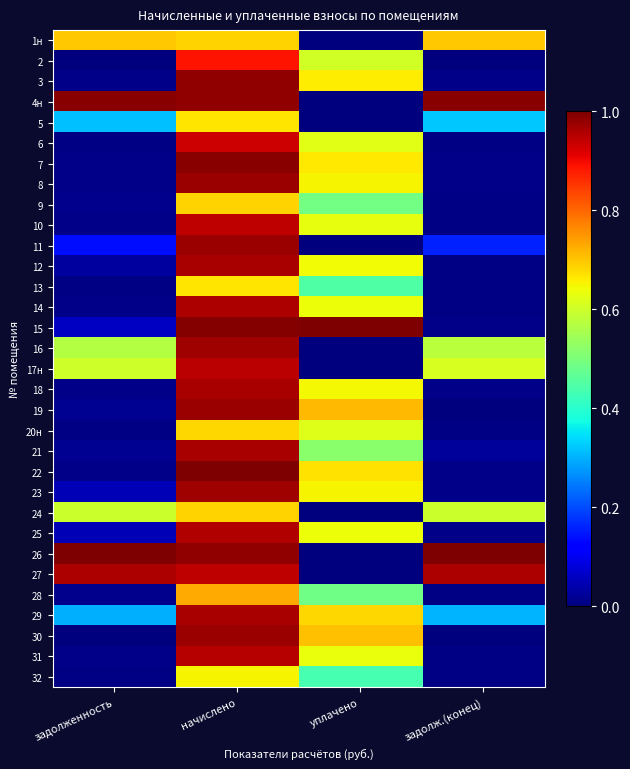

Reading left to right, what are all the values shown in this chart?

1н: задолженность=0.7	начислено=0.7	уплачено=0.0	задолж.(конец)=0.7
2: задолженность=0.0	начислено=0.9	уплачено=0.6	задолж.(конец)=0.0
3: задолженность=0.0	начислено=1.0	уплачено=0.7	задолж.(конец)=0.0
4н: задолженность=1.0	начислено=1.0	уплачено=0.0	задолж.(конец)=1.0
5: задолженность=0.3	начислено=0.7	уплачено=0.0	задолж.(конец)=0.3
6: задолженность=0.0	начислено=0.9	уплачено=0.6	задолж.(конец)=0.0
7: задолженность=0.0	начислено=1.0	уплачено=0.7	задолж.(конец)=0.0
8: задолженность=0.0	начислено=1.0	уплачено=0.7	задолж.(конец)=0.0
9: задолженность=0.0	начислено=0.7	уплачено=0.5	задолж.(конец)=0.0
10: задолженность=0.0	начислено=0.9	уплачено=0.6	задолж.(конец)=0.0
11: задолженность=0.1	начислено=1.0	уплачено=0.0	задолж.(конец)=0.2
12: задолженность=0.0	начислено=1.0	уплачено=0.6	задолж.(конец)=0.0
13: задолженность=0.0	начислено=0.7	уплачено=0.4	задолж.(конец)=0.0
14: задолженность=0.0	начислено=1.0	уплачено=0.6	задолж.(конец)=0.0
15: задолженность=0.1	начислено=1.0	уплачено=1.0	задолж.(конец)=0.0
16: задолженность=0.6	начислено=1.0	уплачено=0.0	задолж.(конец)=0.6
17н: задолженность=0.6	начислено=0.9	уплачено=0.0	задолж.(конец)=0.6
18: задолженность=0.0	начислено=1.0	уплачено=0.6	задолж.(конец)=0.0
19: задолженность=0.0	начислено=1.0	уплачено=0.7	задолж.(конец)=0.0
20н: задолженность=0.0	начислено=0.7	уплачено=0.6	задолж.(конец)=0.0
21: задолженность=0.0	начислено=1.0	уплачено=0.5	задолж.(конец)=0.0
22: задолженность=0.0	начислено=1.0	уплачено=0.7	задолж.(конец)=0.0
23: задолженность=0.1	начислено=1.0	уплачено=0.6	задолж.(конец)=0.0
24: задолженность=0.6	начислено=0.7	уплачено=0.0	задолж.(конец)=0.6
25: задолженность=0.0	начислено=1.0	уплачено=0.6	задолж.(конец)=0.0
26: задолженность=1.0	начислено=1.0	уплачено=0.0	задолж.(конец)=1.0
27: задолженность=1.0	начислено=0.9	уплачено=0.0	задолж.(конец)=1.0
28: задолженность=0.0	начислено=0.7	уплачено=0.5	задолж.(конец)=0.0
29: задолженность=0.3	начислено=1.0	уплачено=0.7	задолж.(конец)=0.3
30: задолженность=0.0	начислено=1.0	уплачено=0.7	задолж.(конец)=0.0
31: задолженность=0.0	начислено=1.0	уплачено=0.6	задолж.(конец)=0.0
32: задолженность=0.0	начислено=0.6	уплачено=0.4	задолж.(конец)=0.0